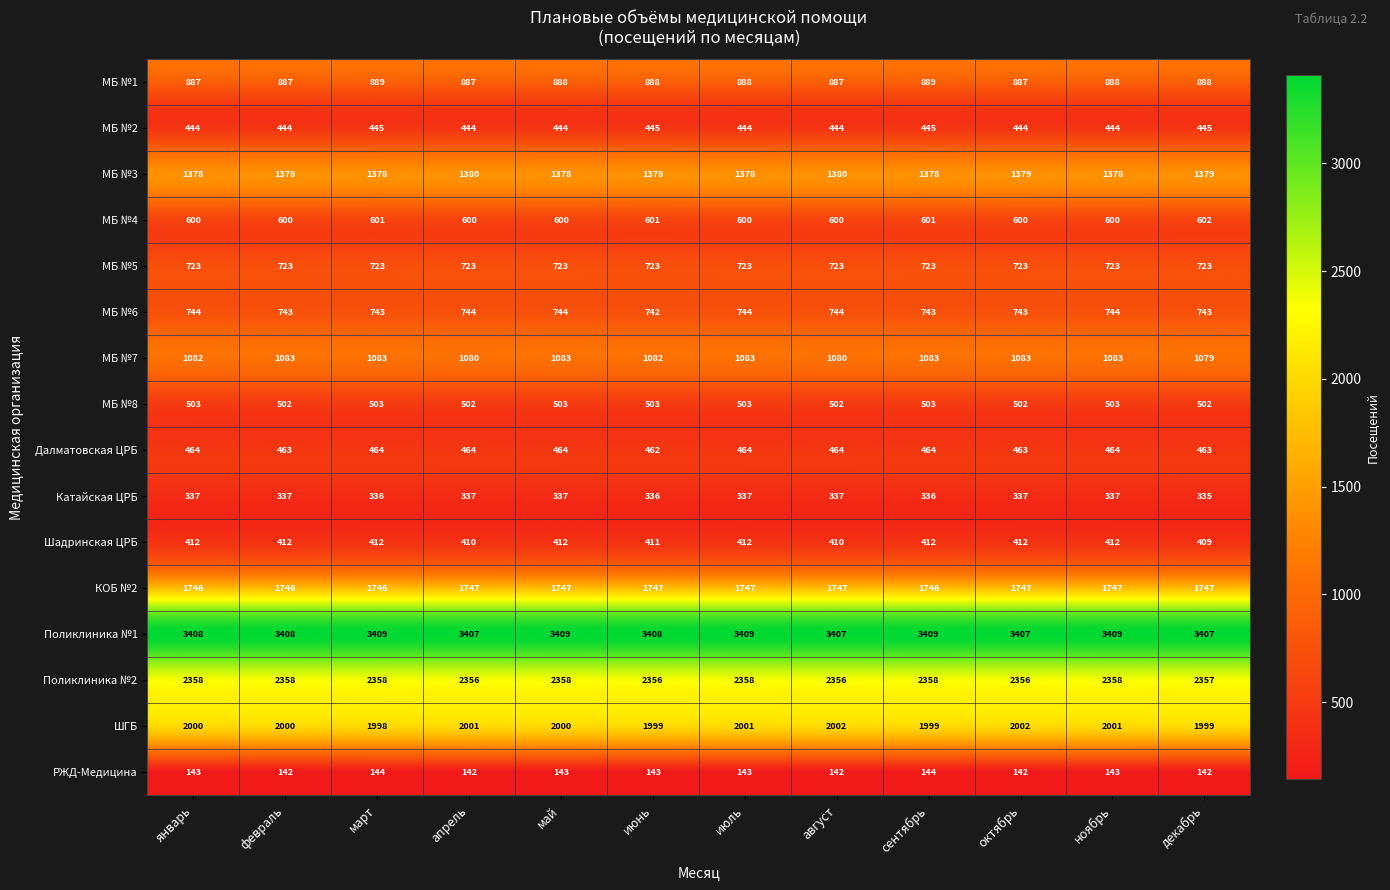

Between март and ноябрь, which series saw the biggest shift?

ШГБ